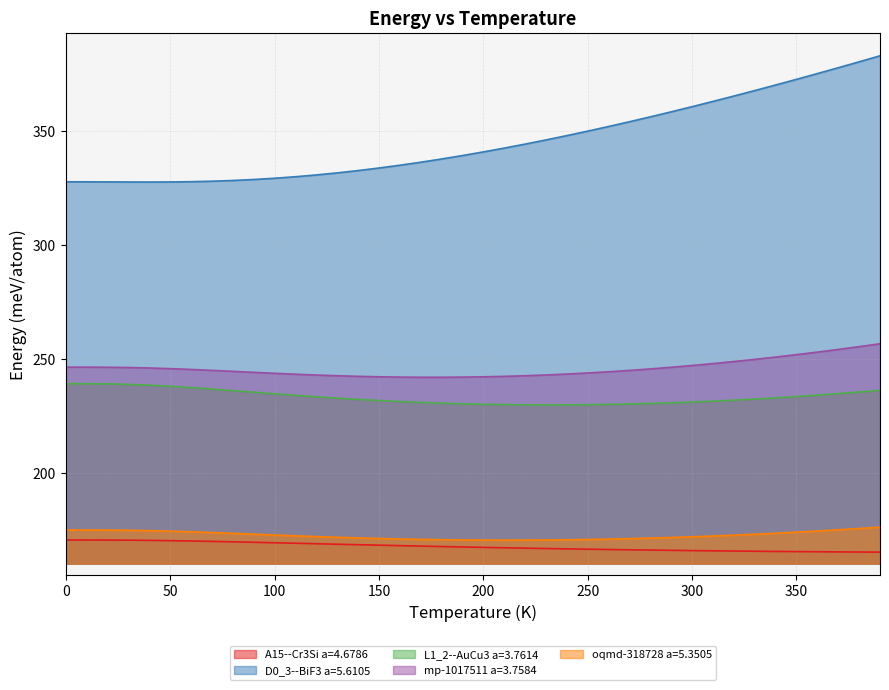

Which category has the highest value in the mp-1017511 a=3.7584 series?

390.0